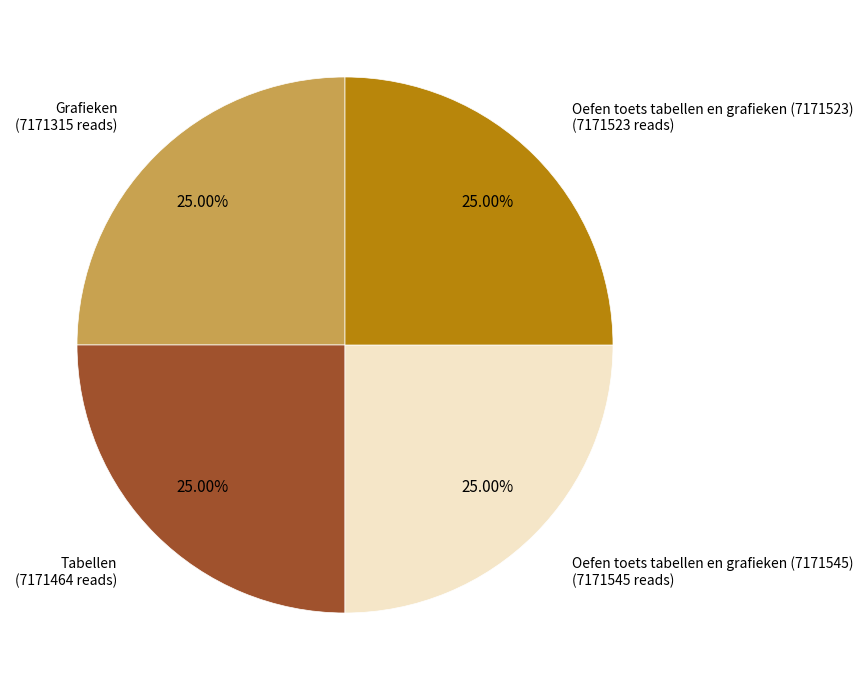

Does any single category account for the majority?

No